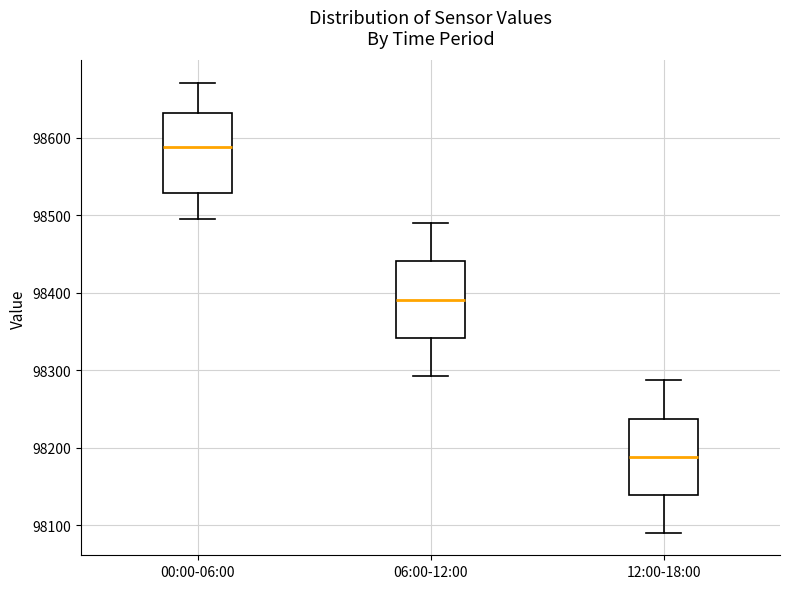

Where is the lower edge of the box for 06:00-12:00 on the y-axis? The values are not printed on the chart, so give them approximately, as read against the axis.

98340